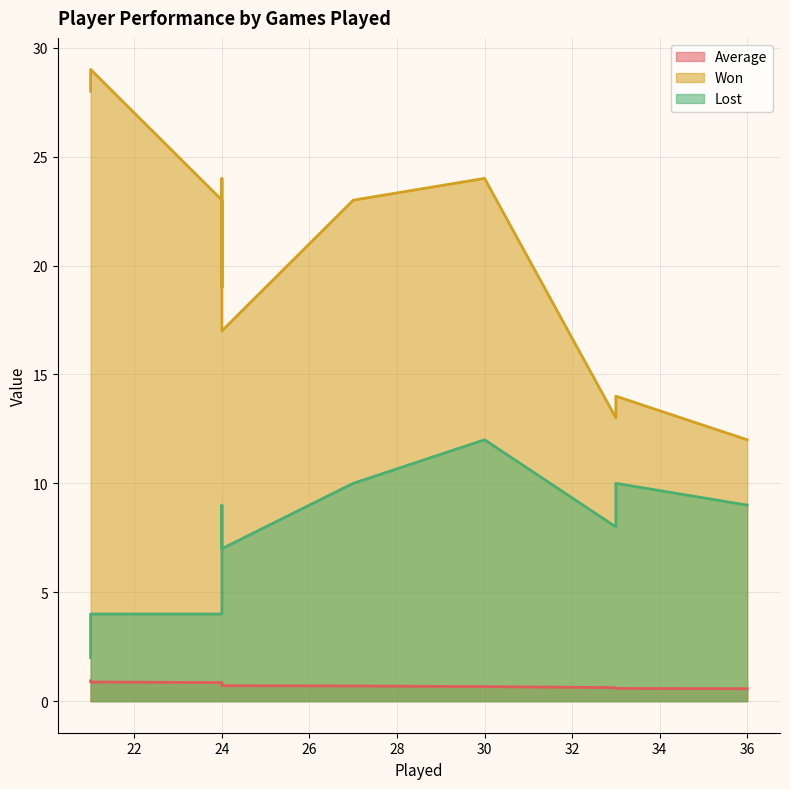

Where does the Lost series first go above 9?

27